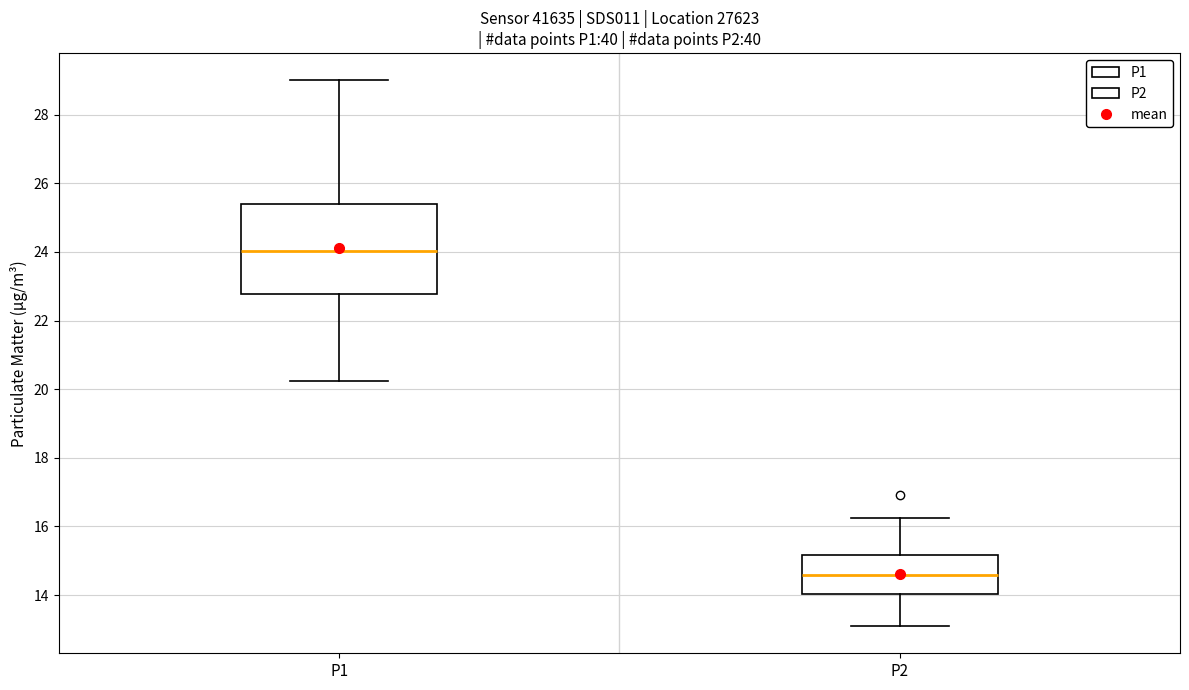

Which box has the lowest median line?

P2